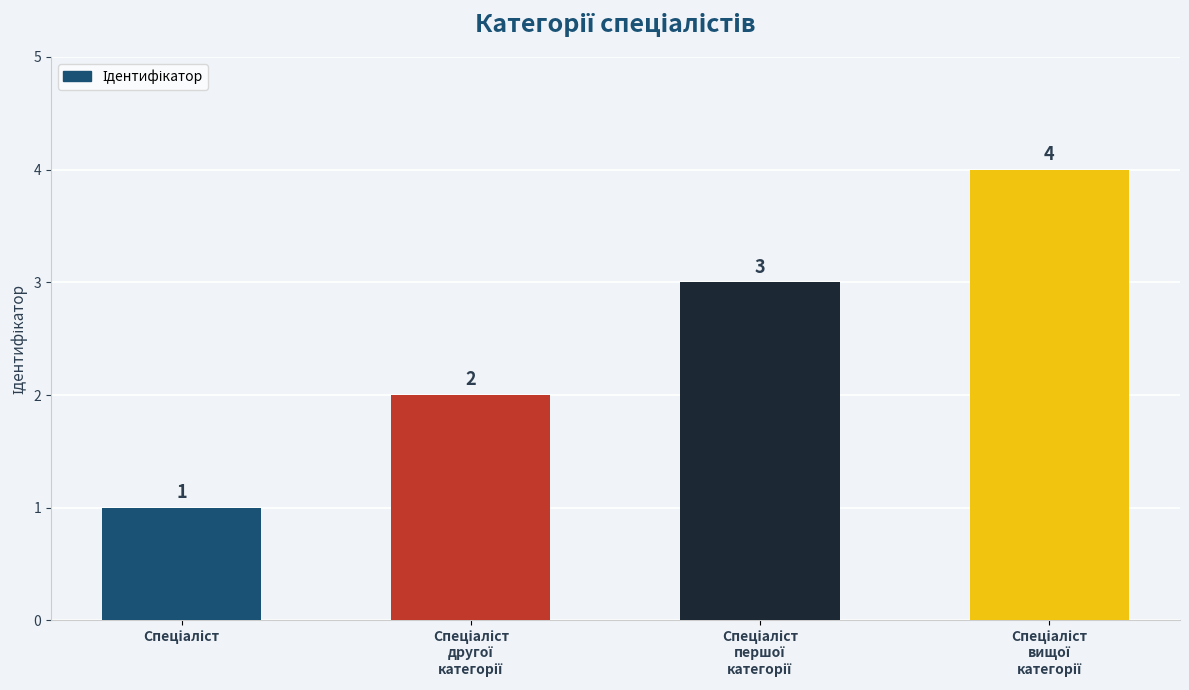

What is the greatest value displayed?

4